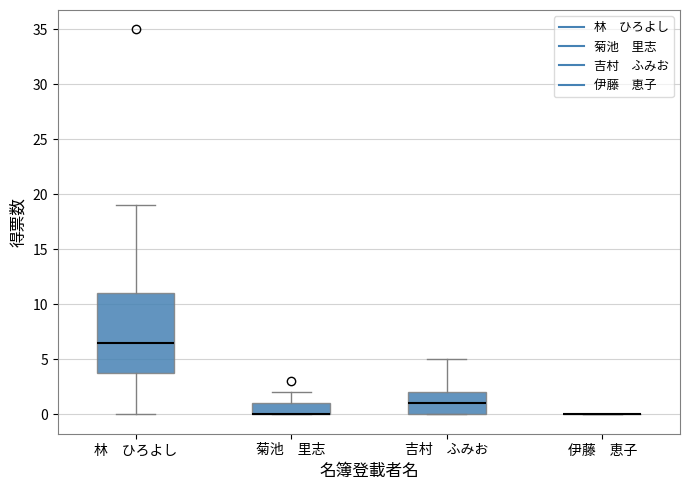

Which box is the tallest, from its lower edge to its upper edge?

林 ひろよし